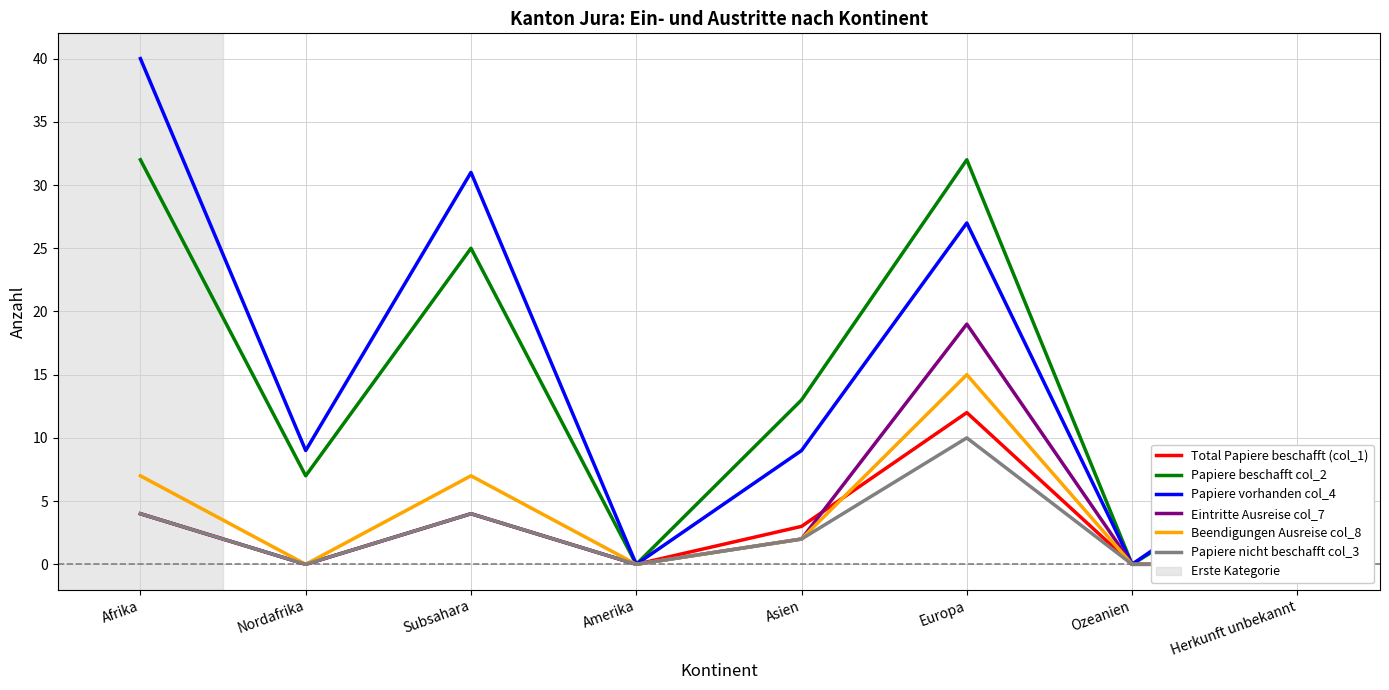

Between Afrika and Herkunft unbekannt, which series saw the biggest shift?

Papiere vorhanden col_4